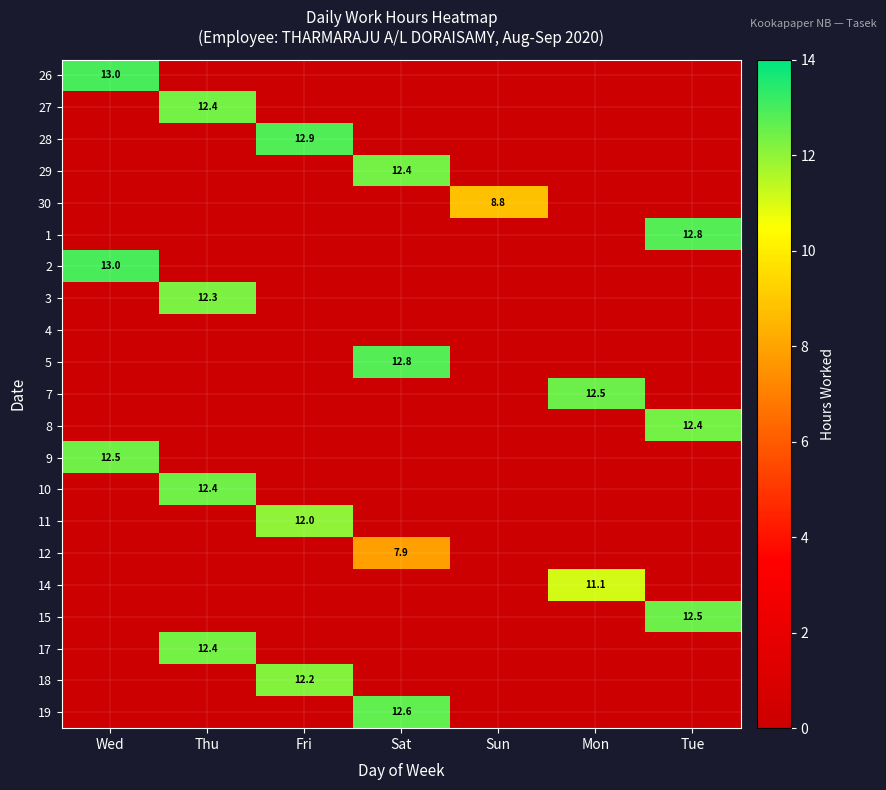

Which series changed the most between Sat and Sun?

5